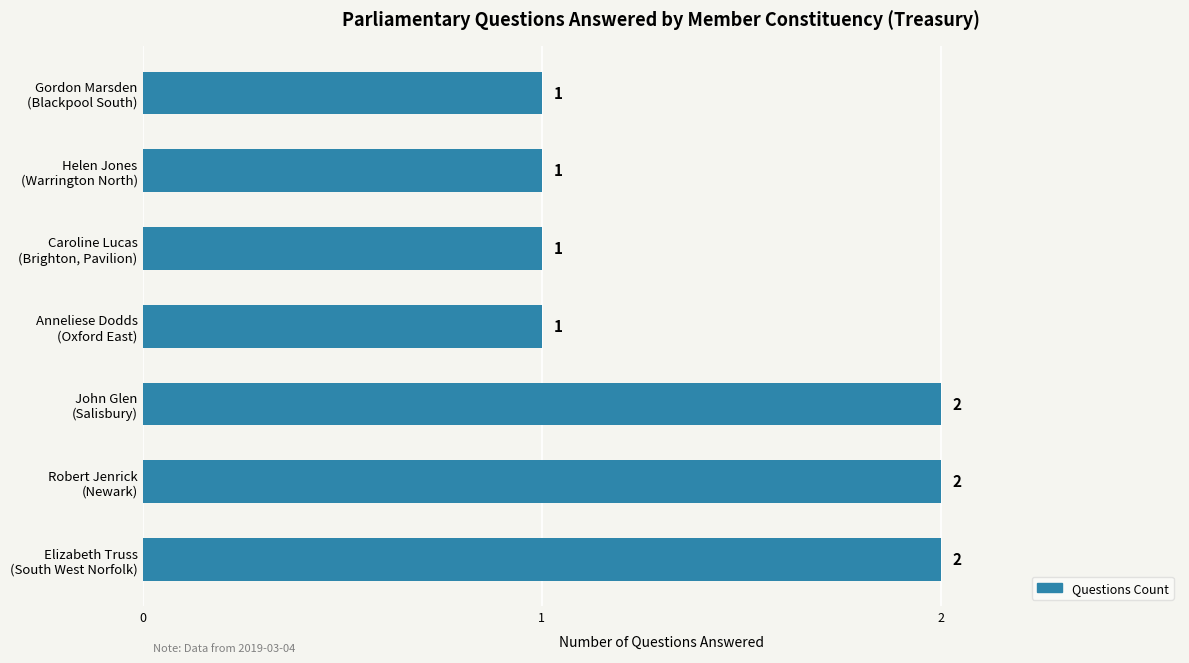

How many bars are there in total?

7